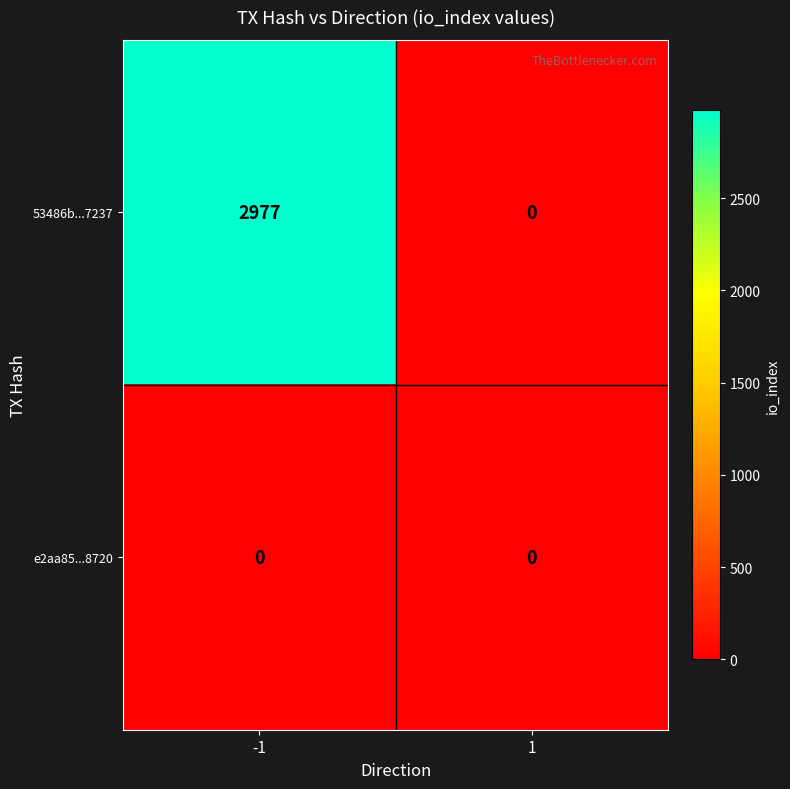

Which series has the widest spread of values?

53486b...7237